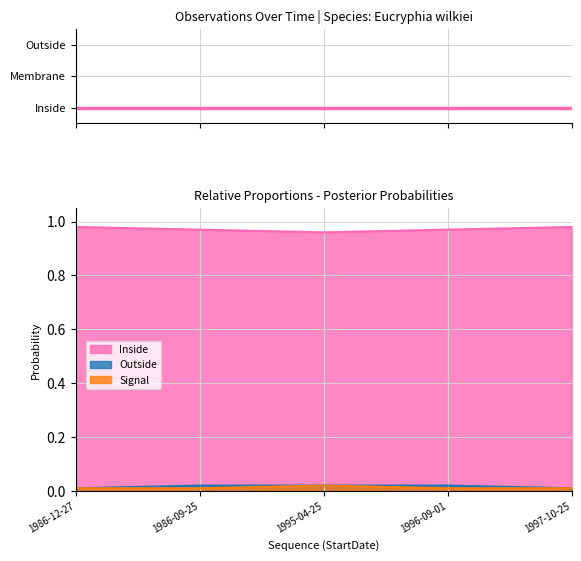

List the labels in order of Inside value, largest first.

1986-12-27, 1997-10-25, 1986-09-25, 1996-09-01, 1995-04-25